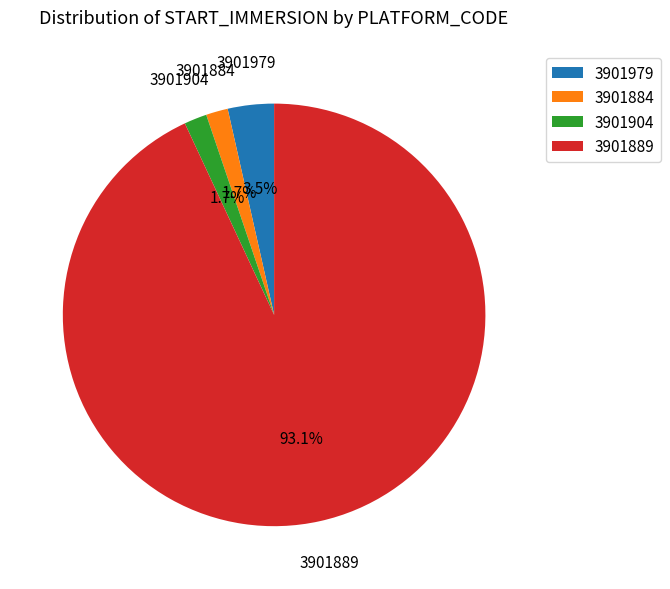

To the nearest percent, what is the difference between the largest and smallest slice percentages?

91%